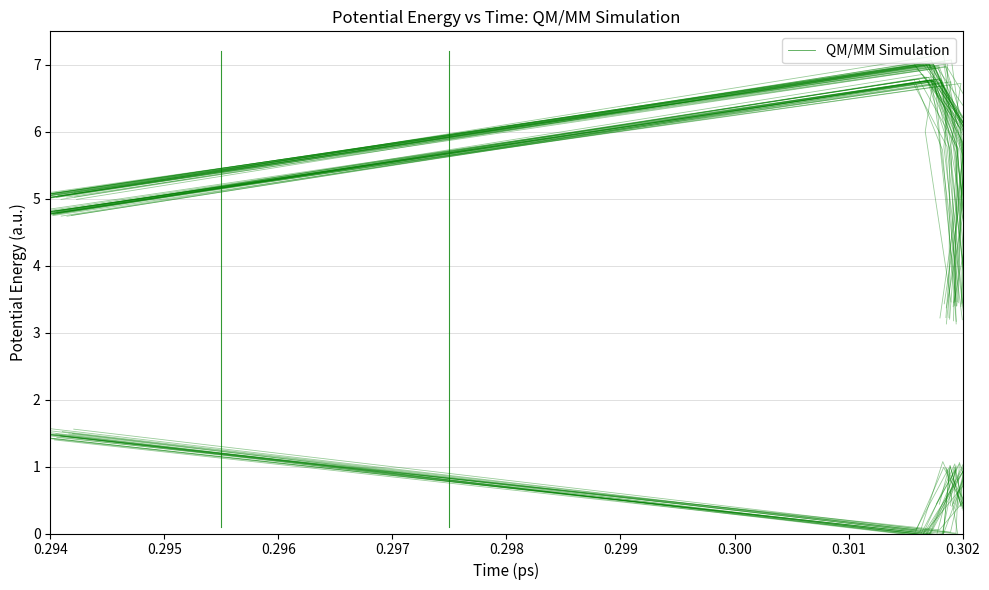

True or false: massa_ledig_voertuig and laadvermogen intersect in this chart.

False